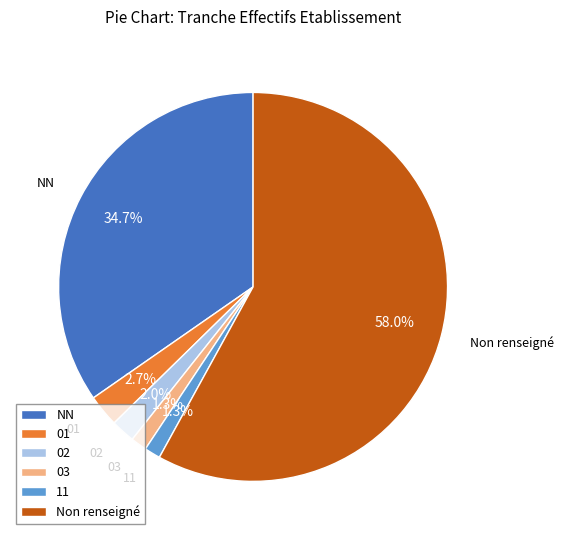

What percentage is the 03 slice, to the nearest percent?

1%